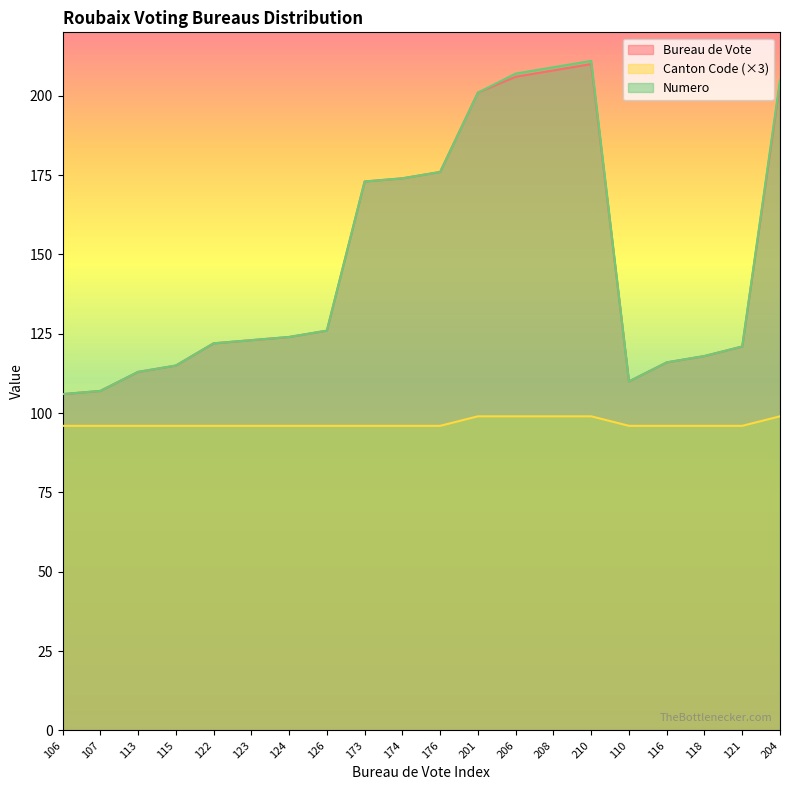

Where is Bureau de Vote nearest to the value 158?

173